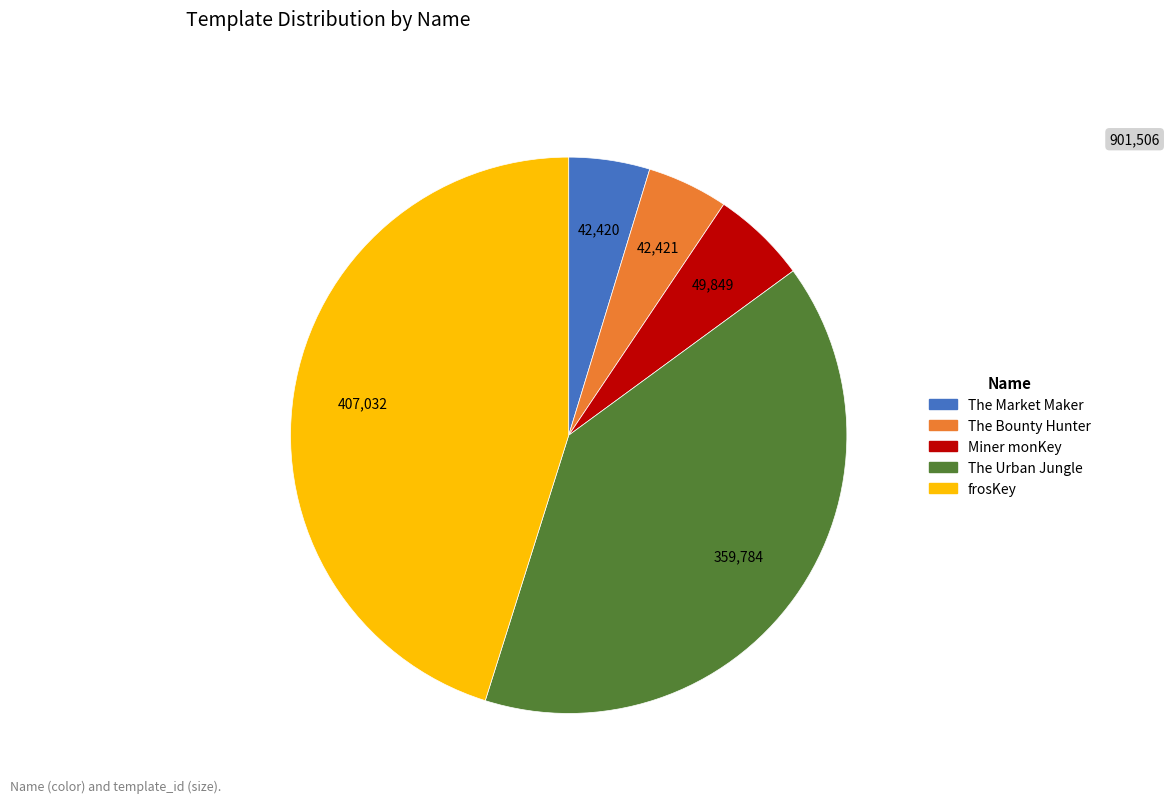

Is frosKey the majority of the pie?

No